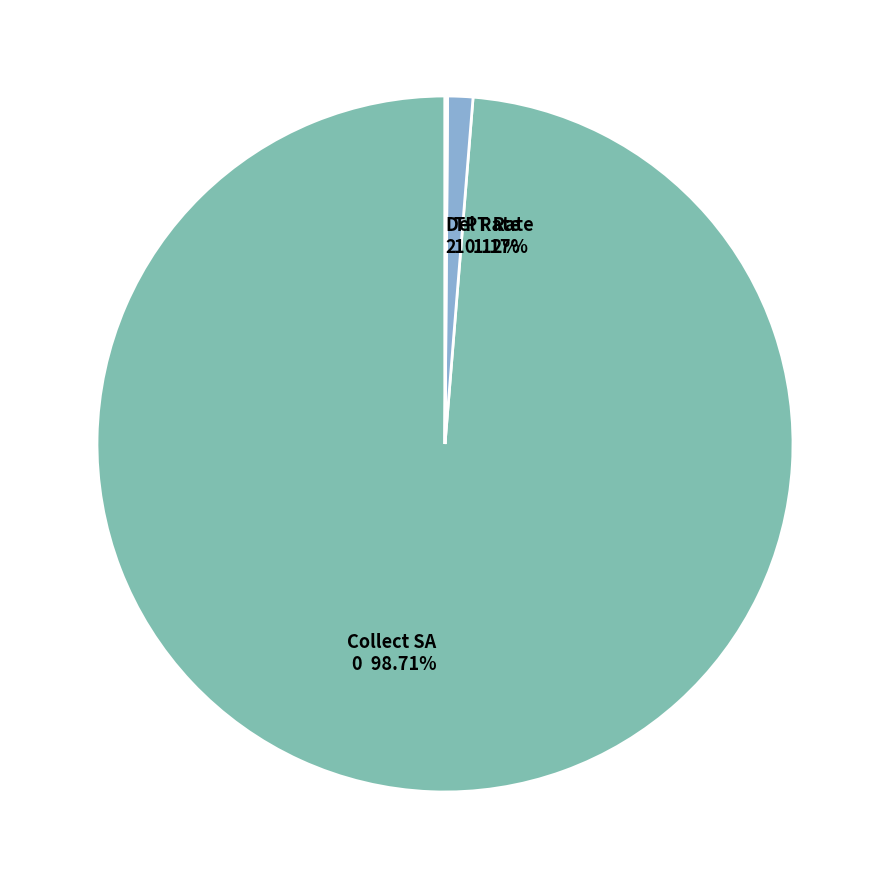

Does Collect SA 0 98.71% represent more than half of the total?

Yes